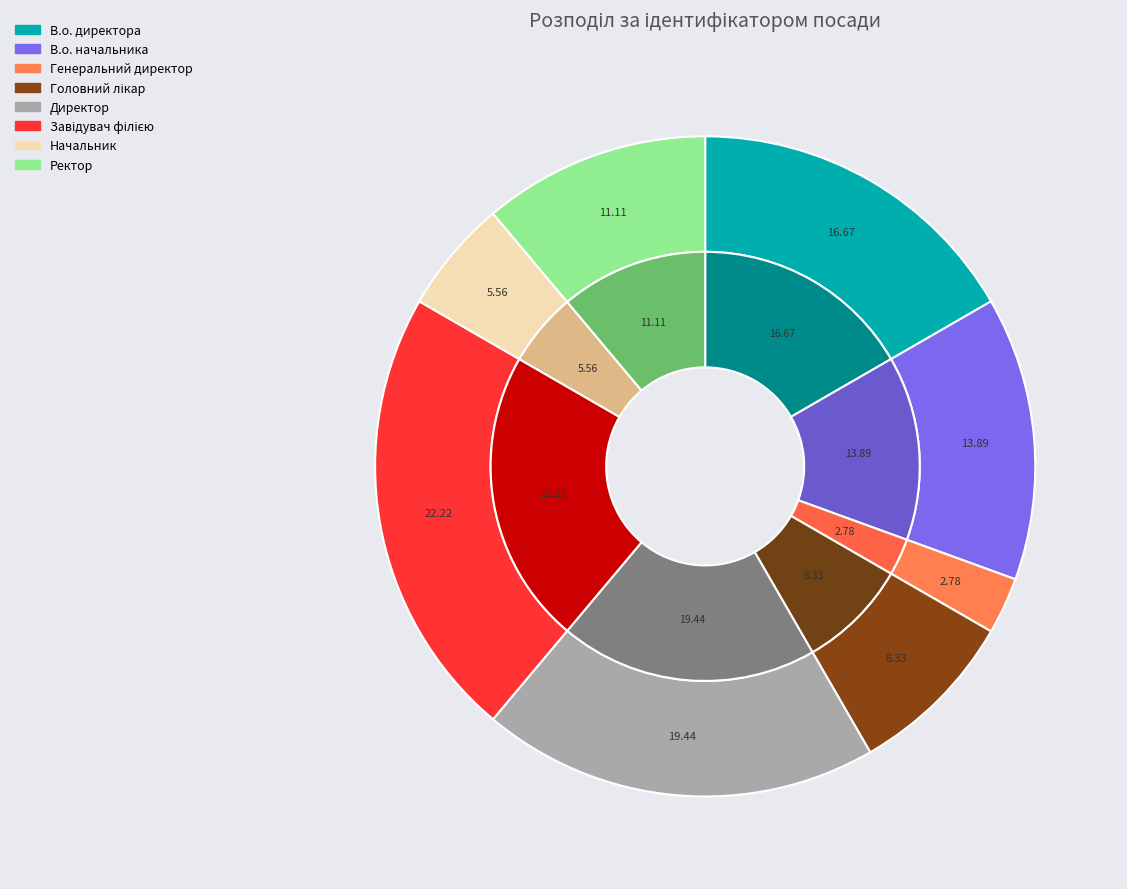

Which category has the smallest portion of the pie?

Генеральний директор